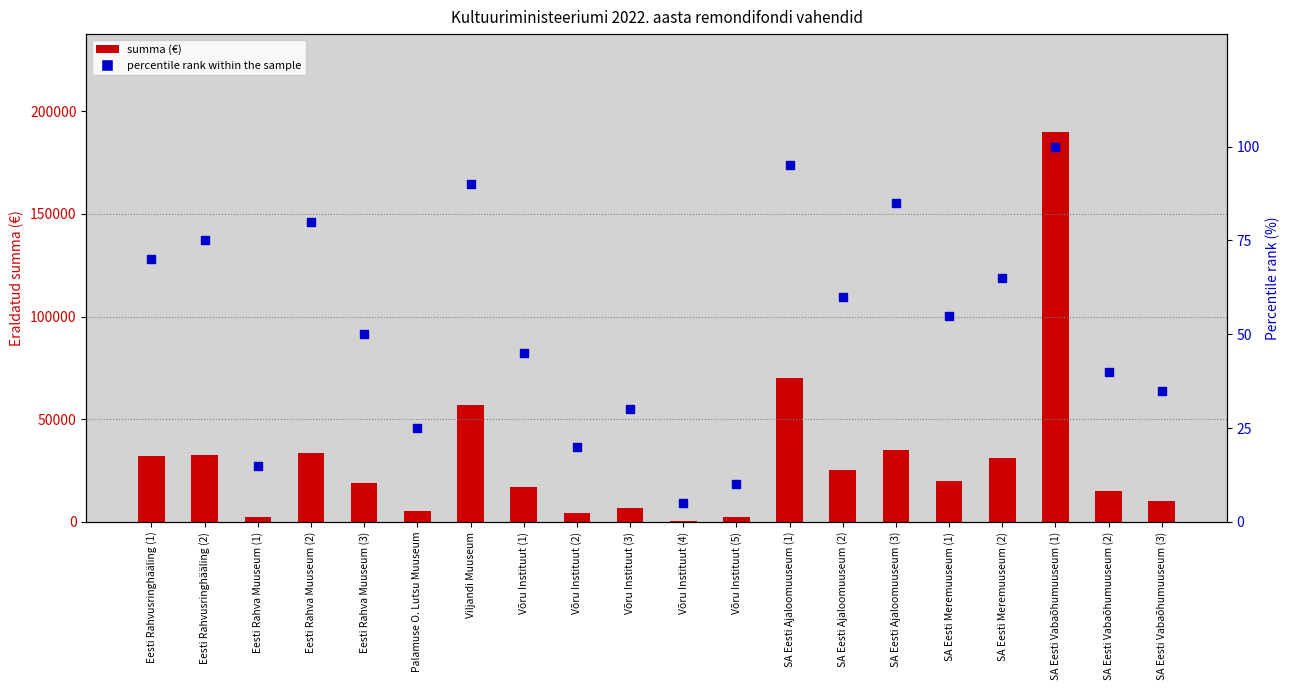

At how many categories does at least one series exceed 36840?

3